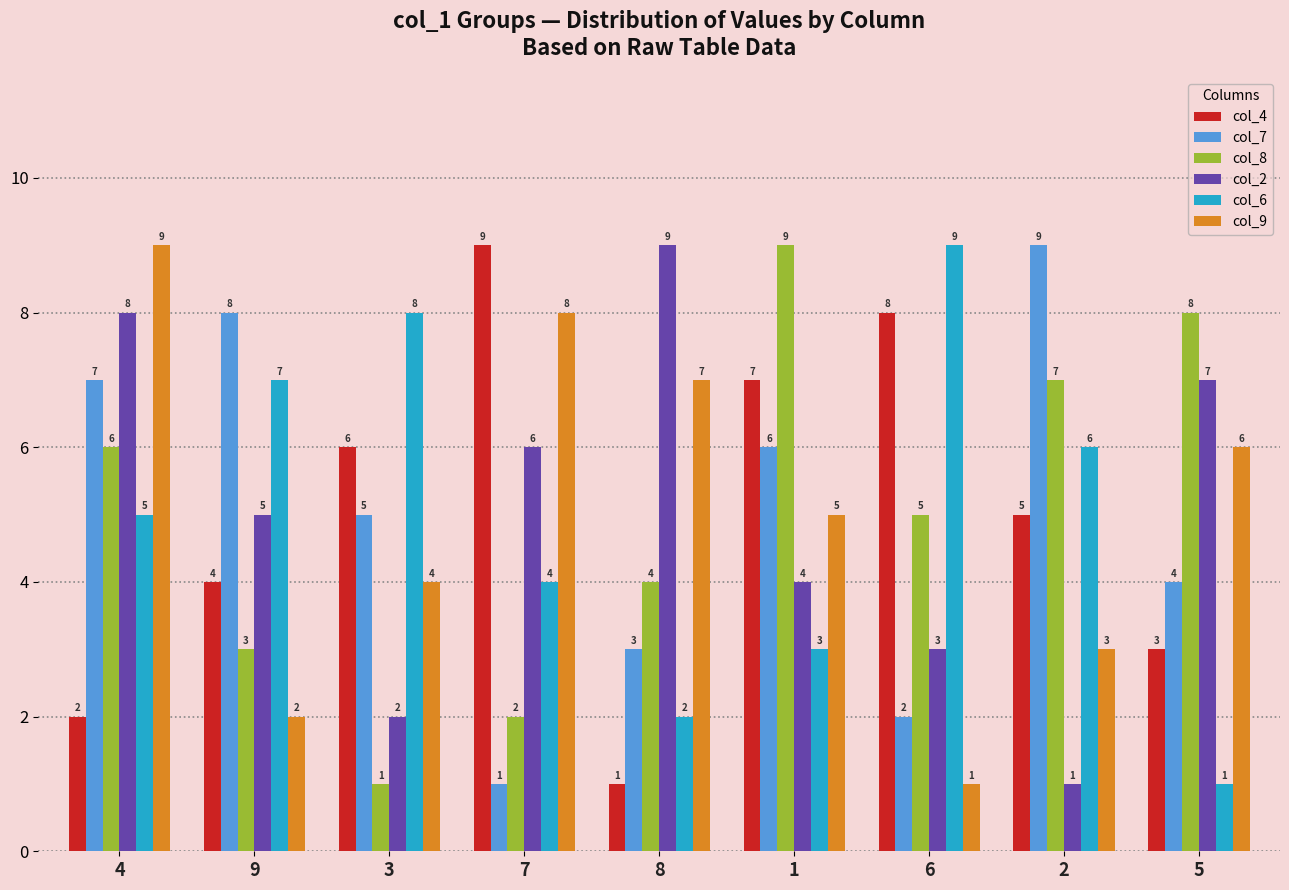

What is the value of the col_6 bar at the 4th from the left?

4